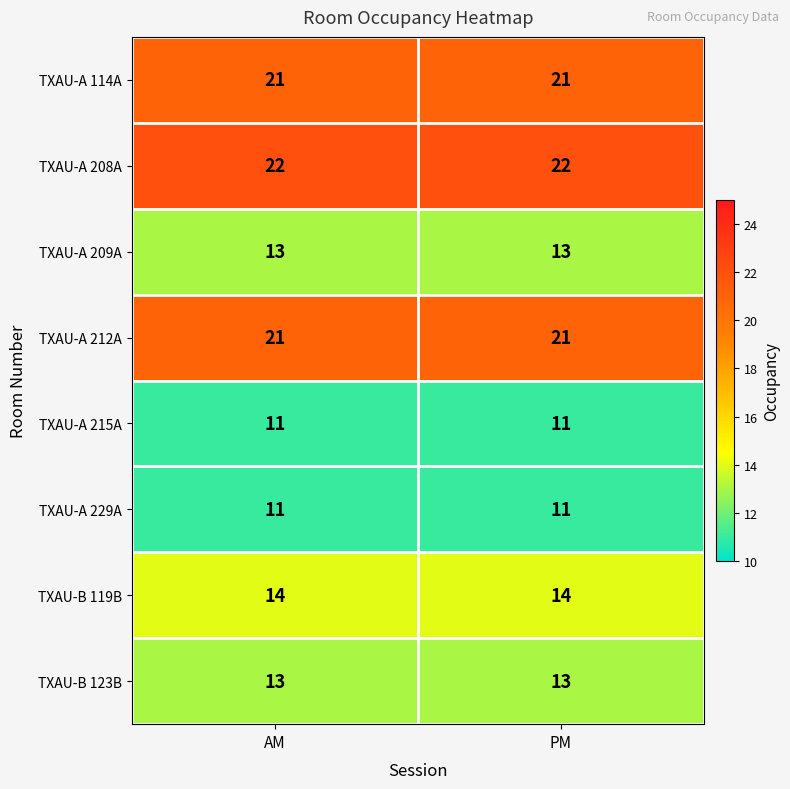

What is the lowest value of the TXAU-A 215A series?

11